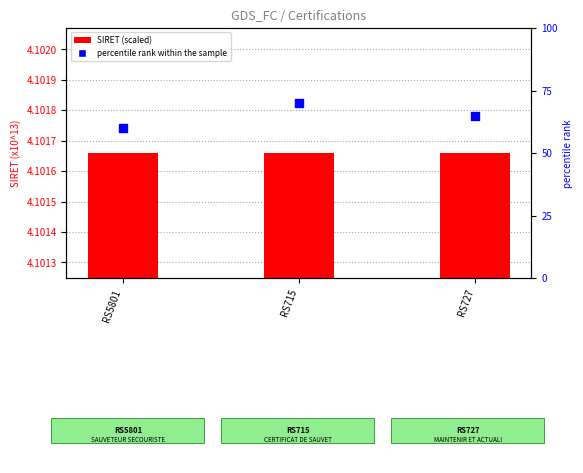

Which series reaches the maximum Y coordinate?

percentile rank within the sample